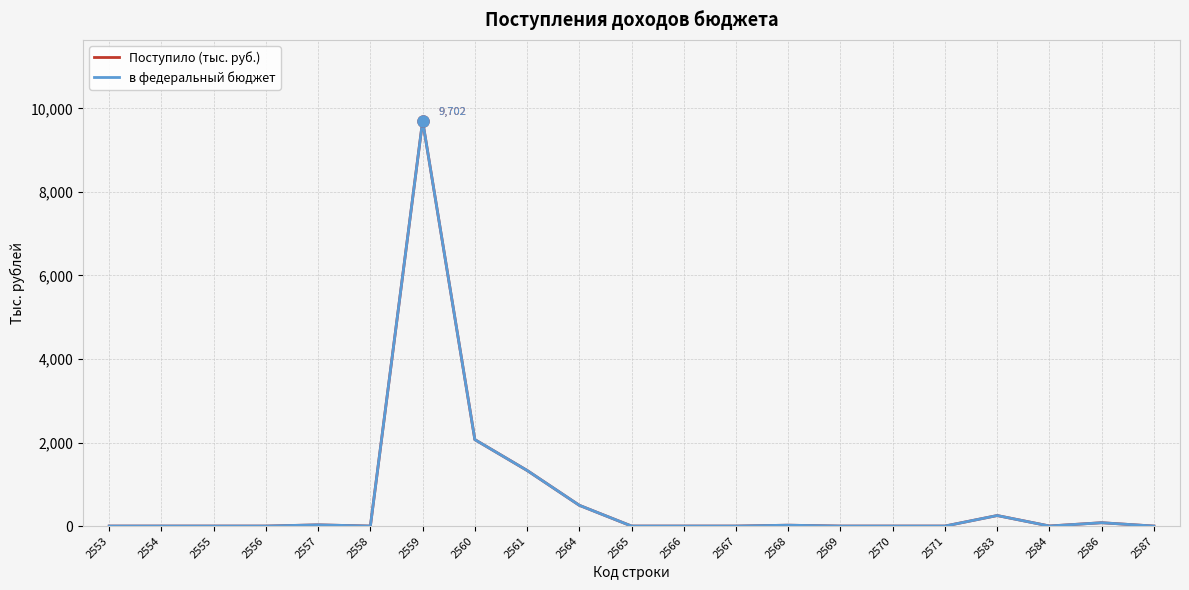

What is the greatest value displayed?

9702